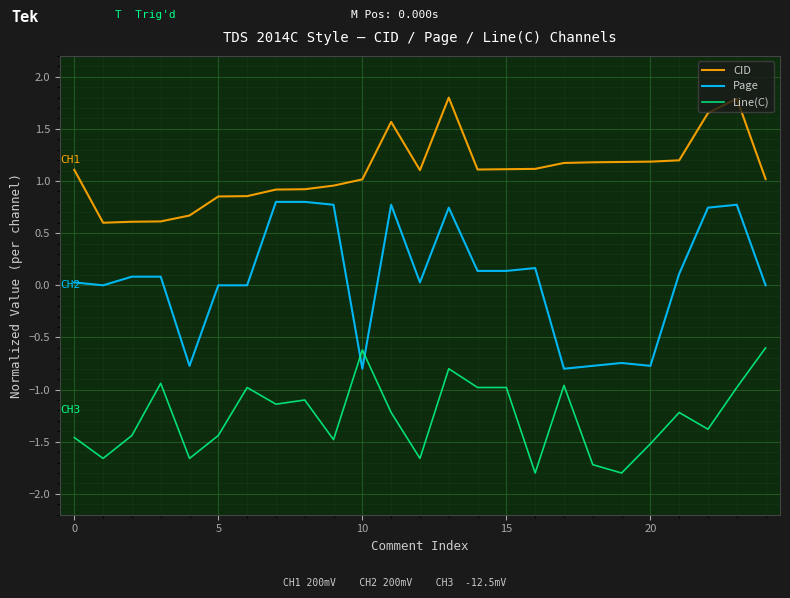

What is the smallest value displayed?

-1.8